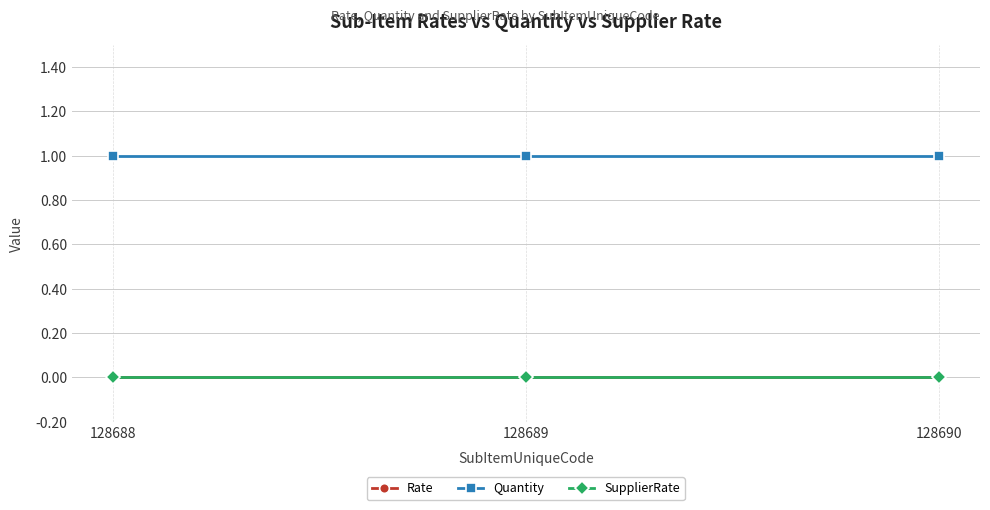

Is this an area chart (filled region under the line)?

No